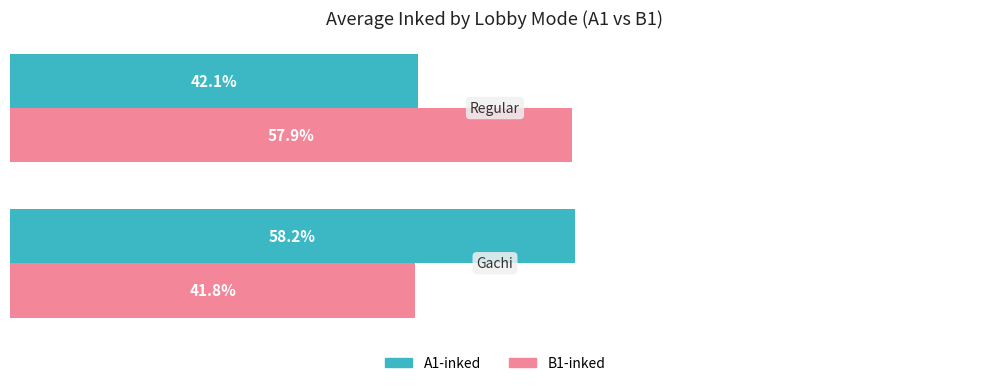

Rank the series by their maximum value, from highest to lowest.

A1-inked, B1-inked